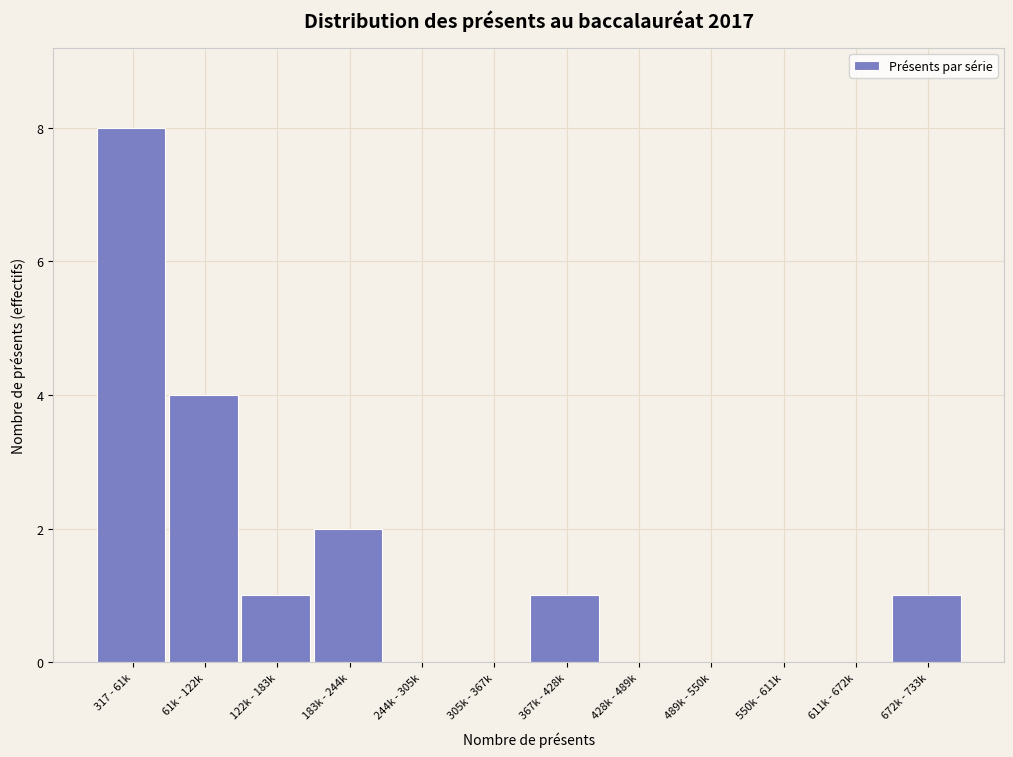

Reading right to left, list all the values displayed in this chart.

672k - 733k=1	611k - 672k=0	550k - 611k=0	489k - 550k=0	428k - 489k=0	367k - 428k=1	305k - 367k=0	244k - 305k=0	183k - 244k=2	122k - 183k=1	61k - 122k=4	317 - 61k=8